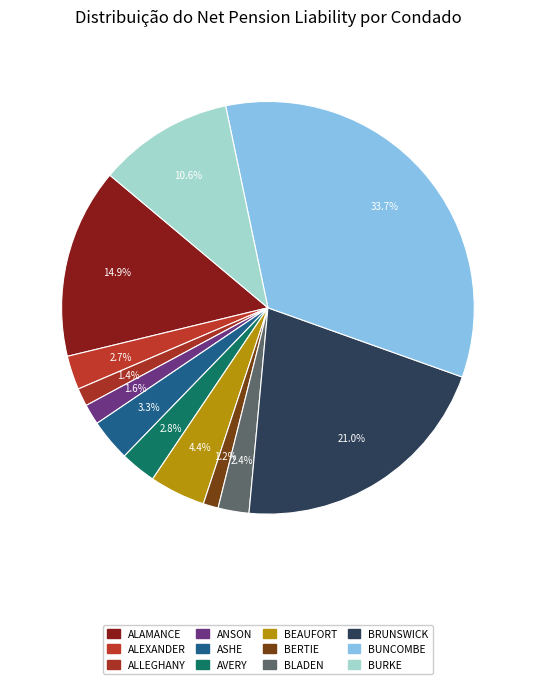

Count the number of slices in the pie.

12